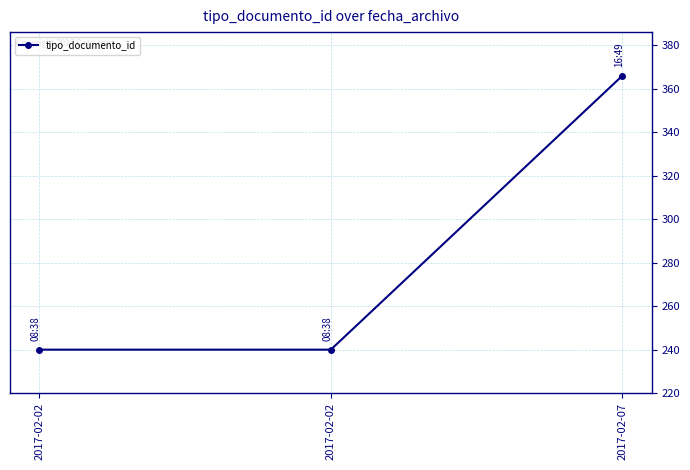

What value does the data have at 2017-02-07?

366